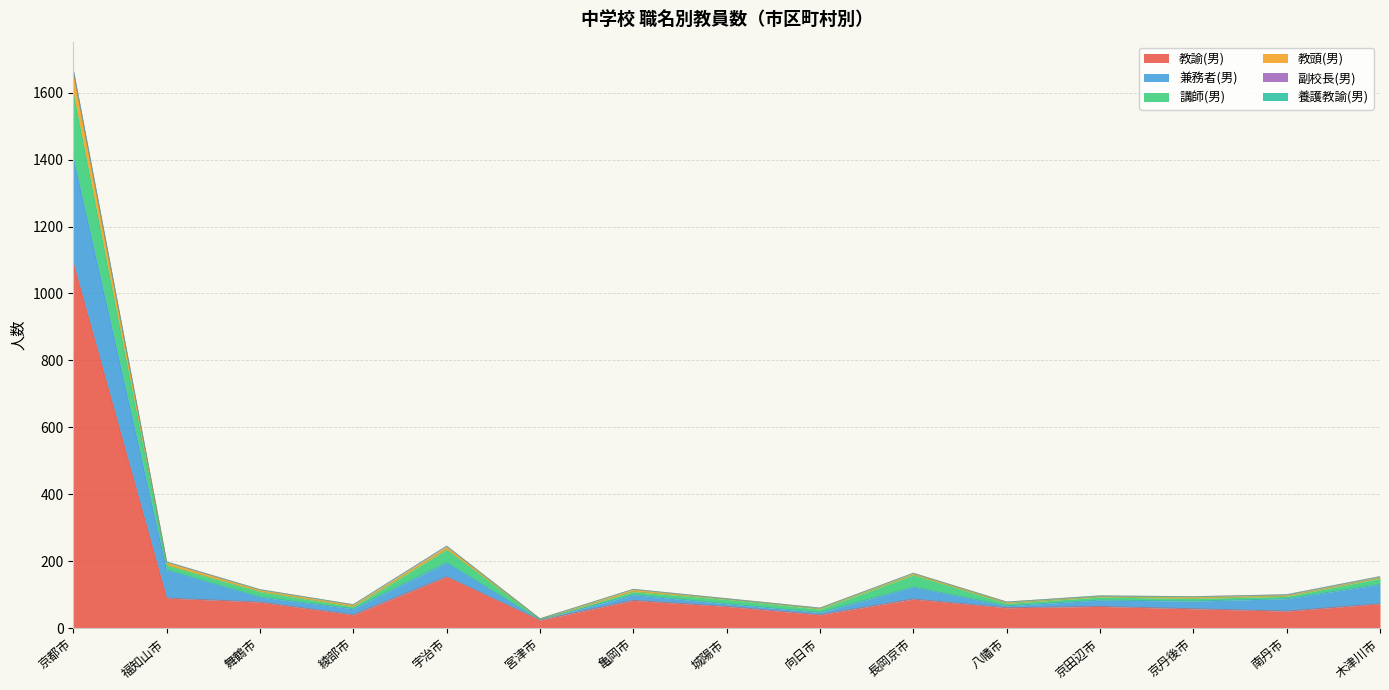

At which category does 副校長(男) reach its first local valley?

綾部市